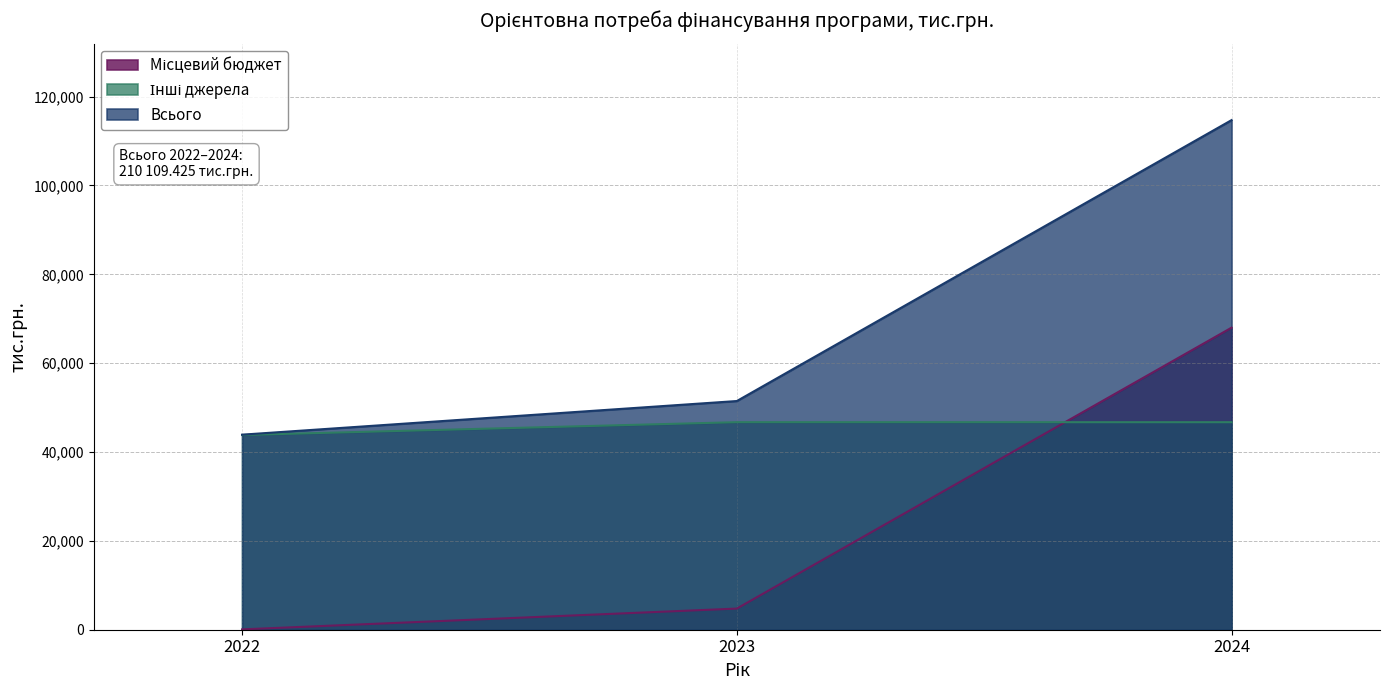

At which category is the sum across all series the highest?

2024